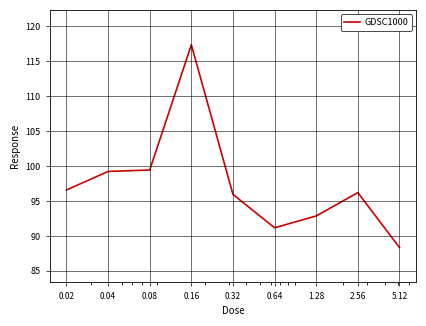

Reading left to right, transcribe all the data shown in this chart.

96.6	99.2	99.4	117.4	95.9	91.2	92.9	96.2	88.3